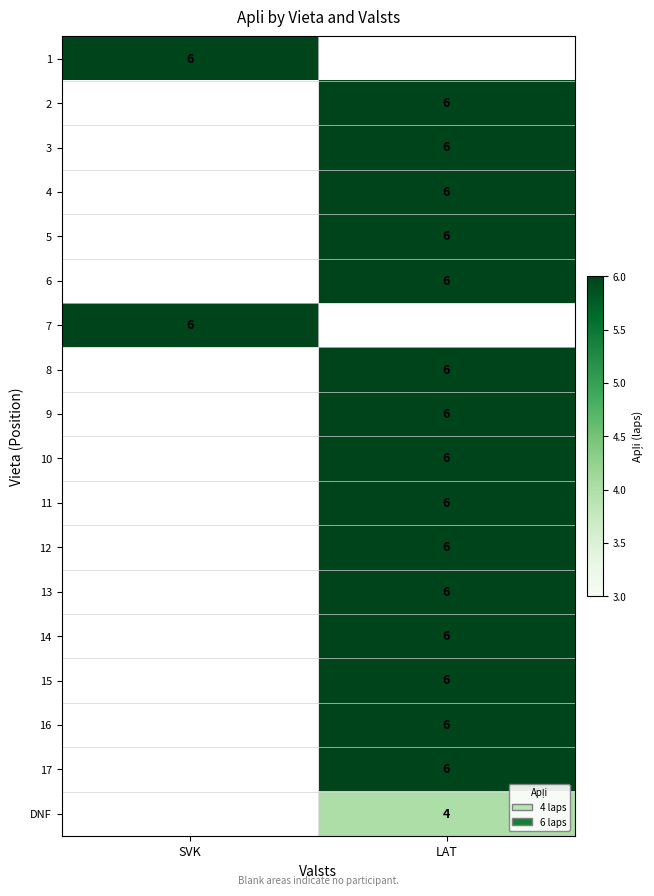

True or false: 4 has a value of 6 at LAT.

True